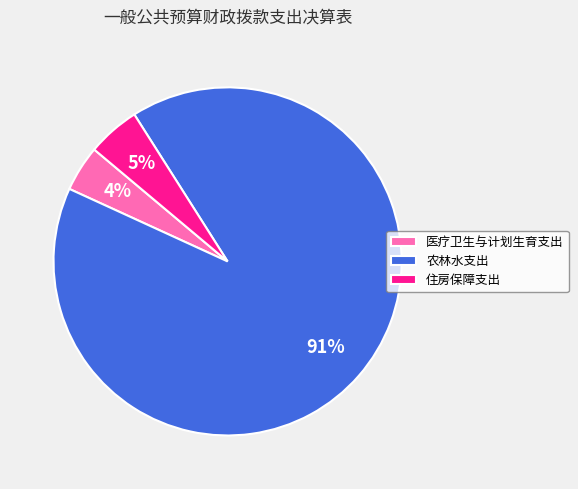

What is the largest slice in the pie chart?

农林水支出